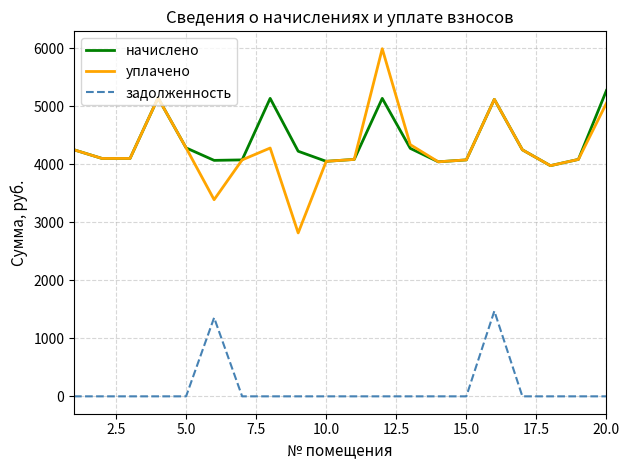

What is the sum of all начислено values?

87705.7